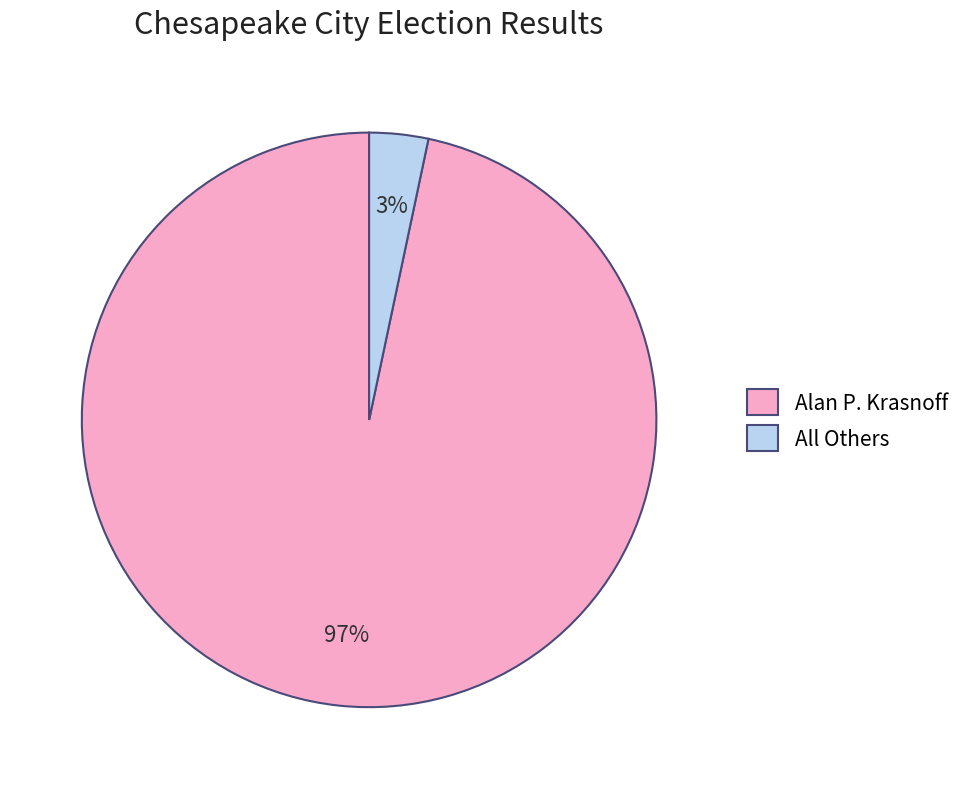

What is the largest slice in the pie chart?

Alan P. Krasnoff